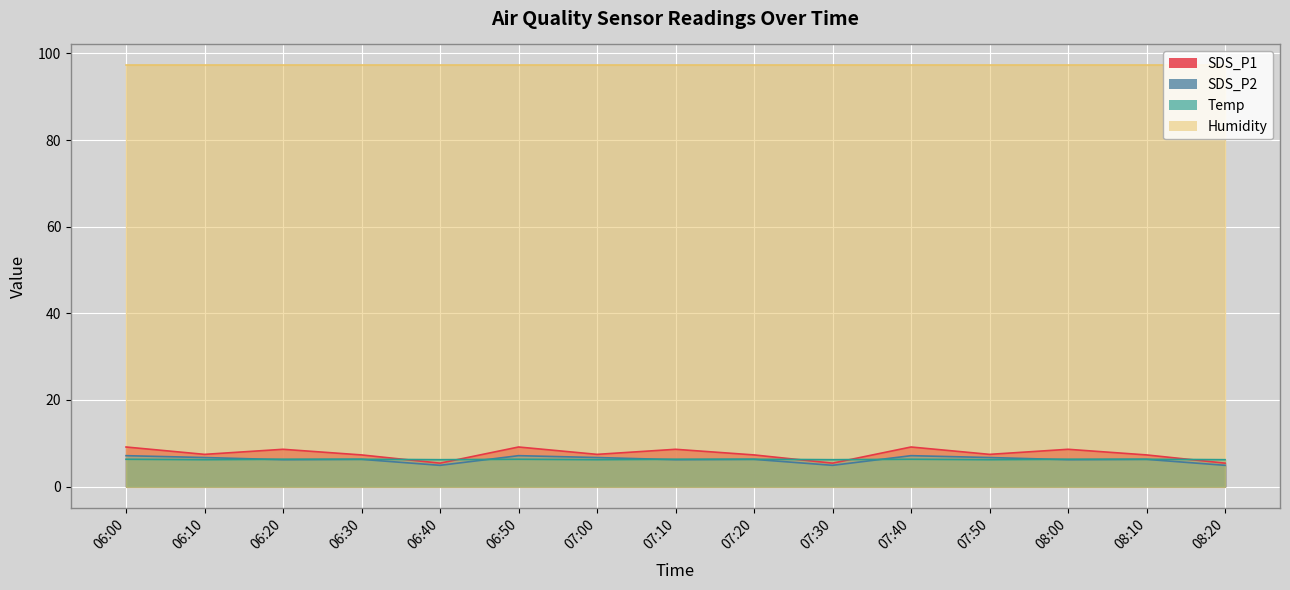

True or false: SDS_P2 and SDS_P1 intersect in this chart.

False